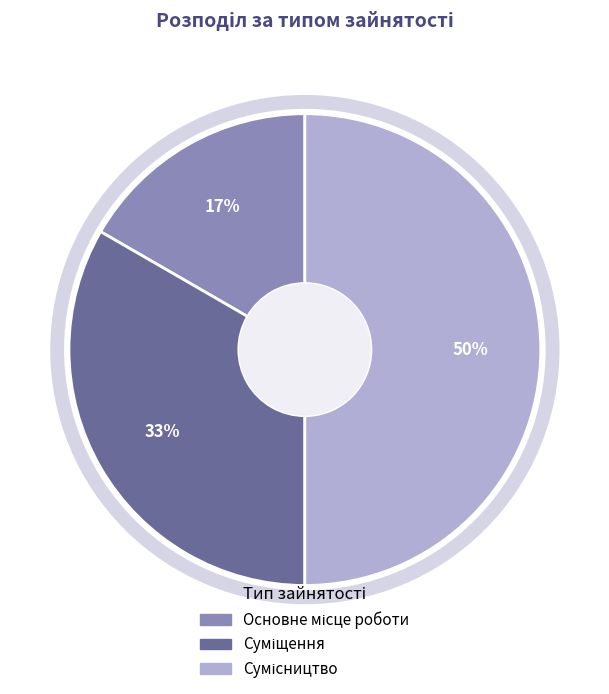

To the nearest percent, what is the average slice percentage?

33%